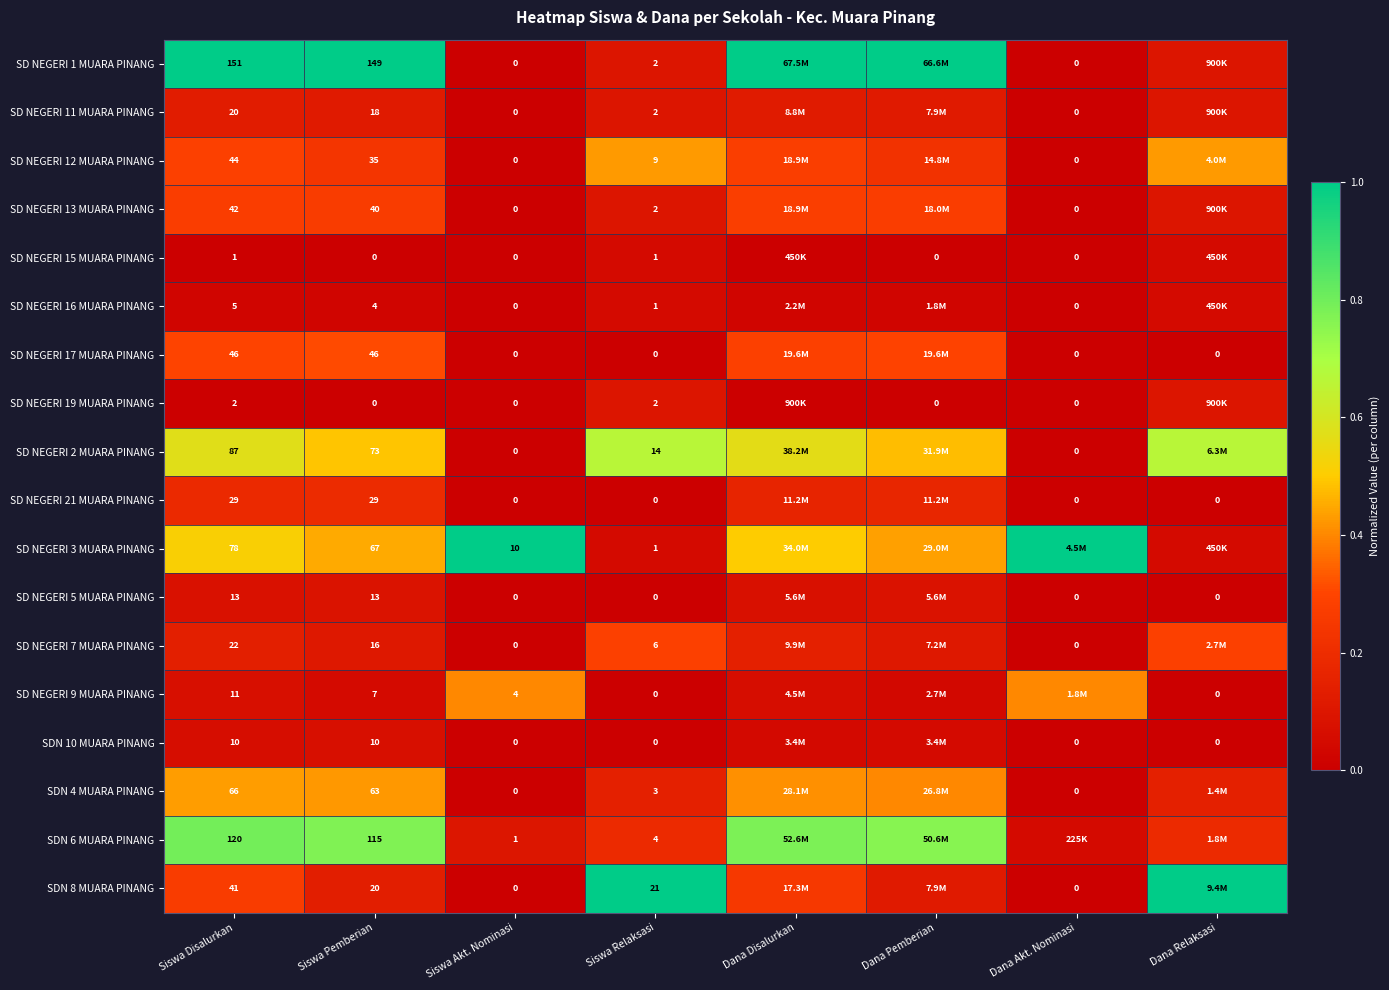

At how many categories does at least one series exceed 0?

8